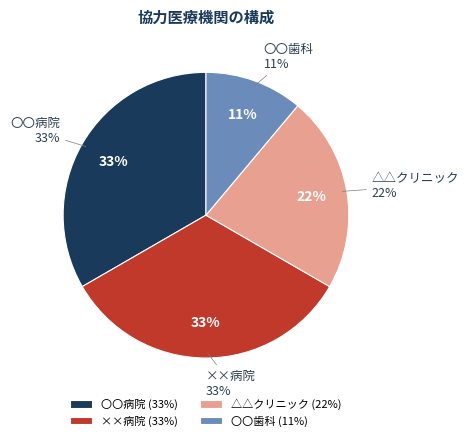

Count the number of slices in the pie.

4